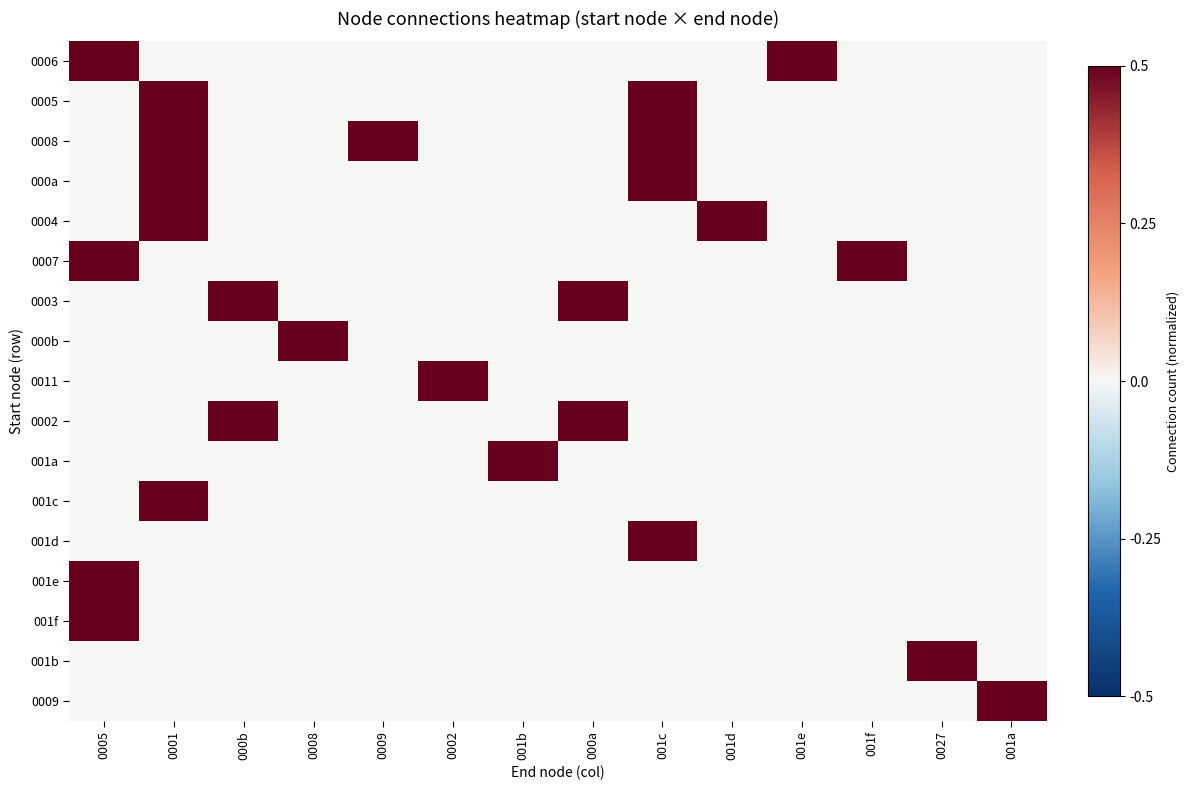

At how many categories does at least one series exceed 0?

14